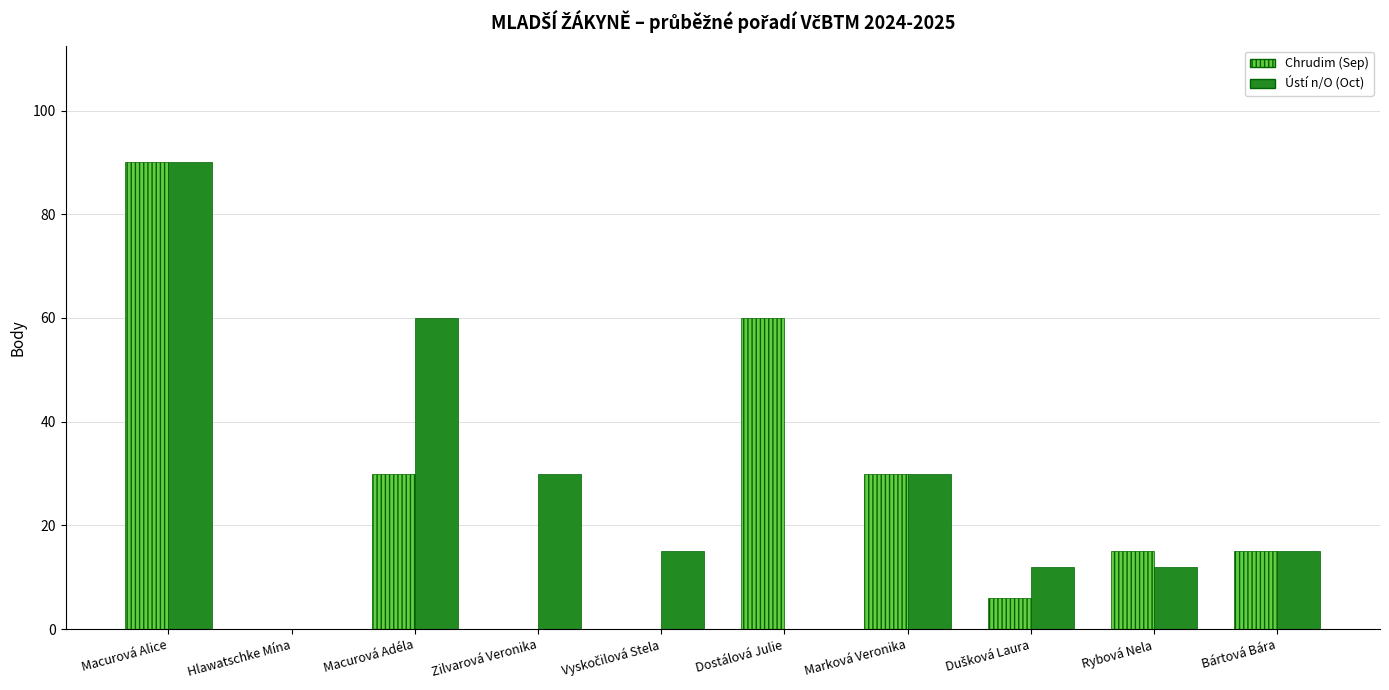

What is the sum of the Chrudim (Sep) values at Zilvarová Veronika and Rybová Nela?

15